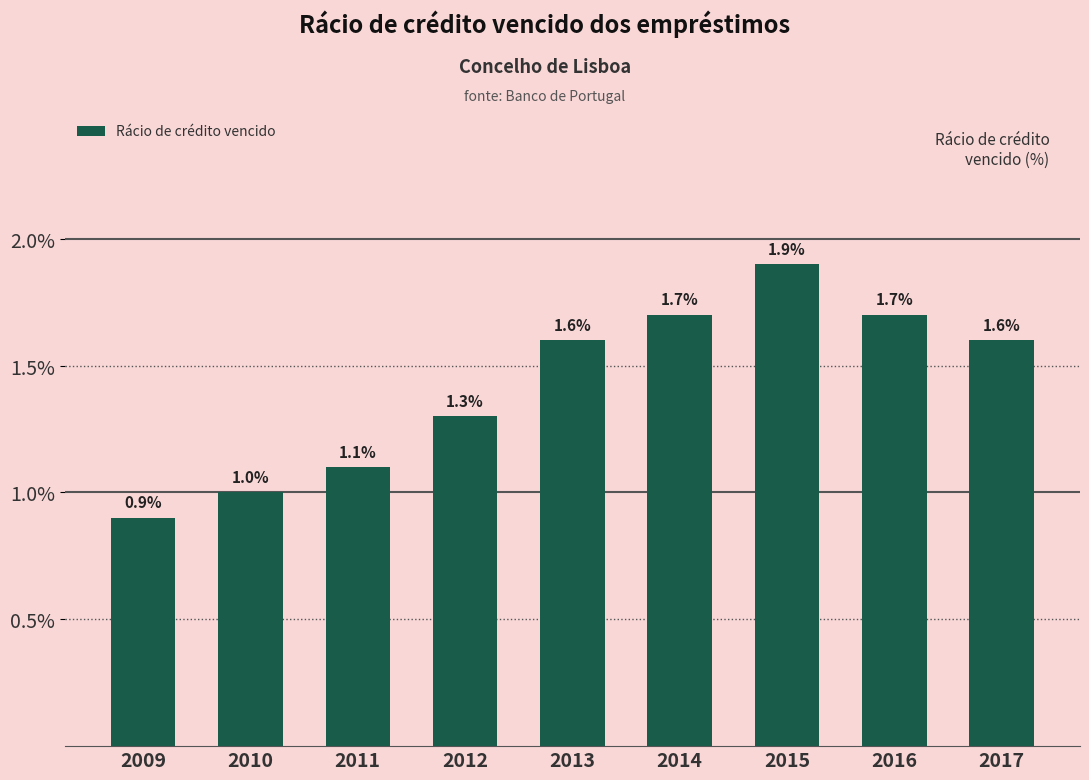

Are the bars grouped side by side (vs. stacked)?

No